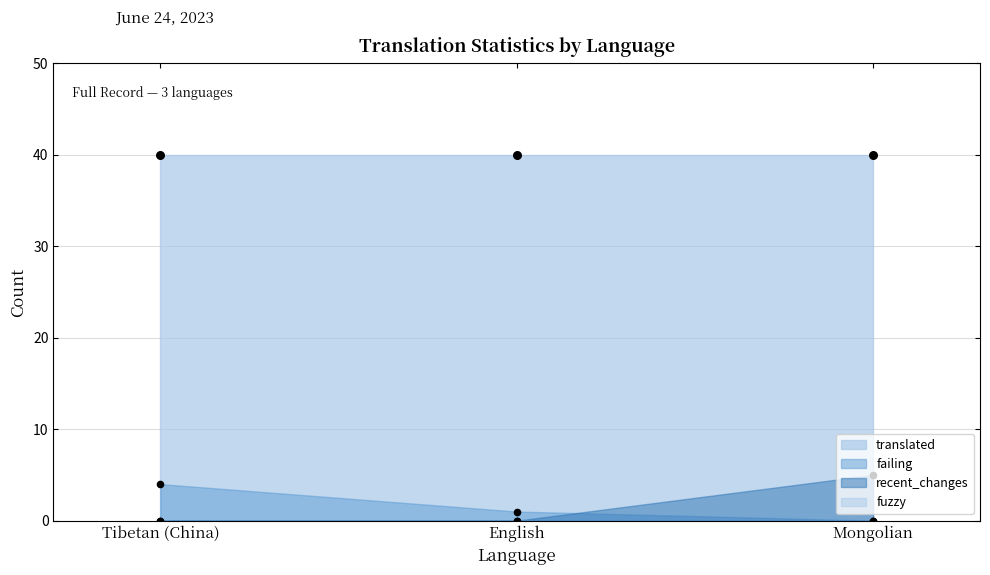

Is the value of failing at Mongolian greater than the value of recent_changes at Tibetan (China)?

No